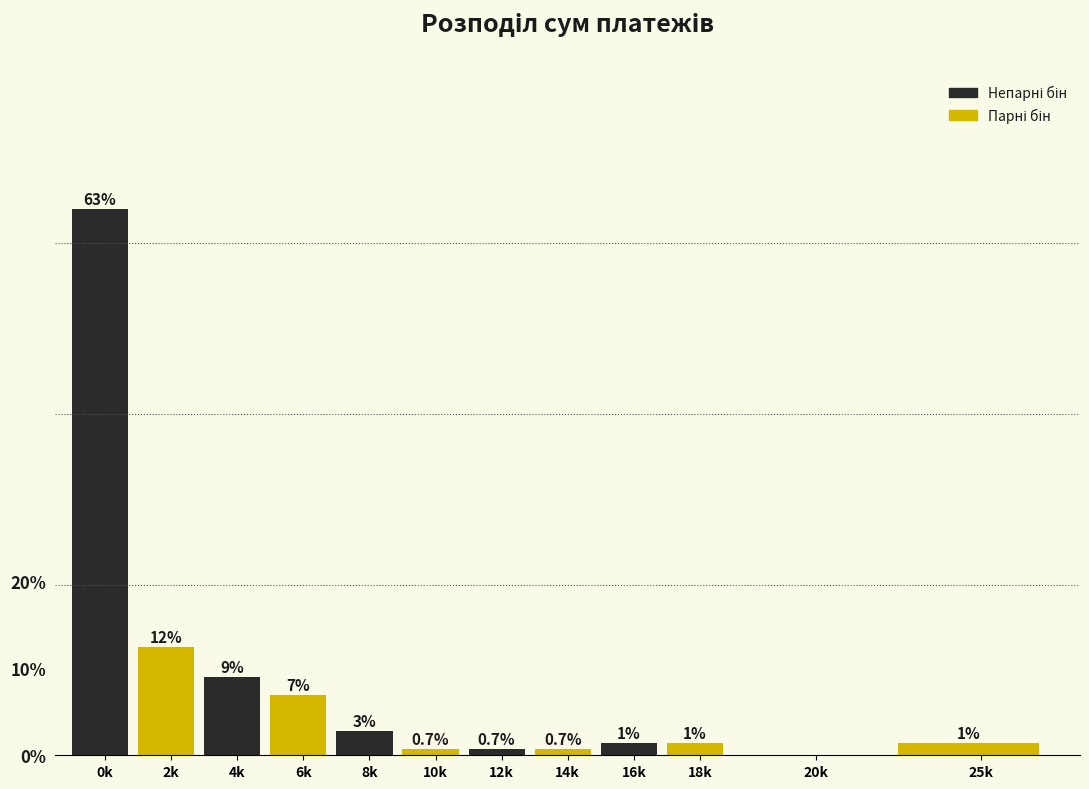

Are the bars horizontal?

No